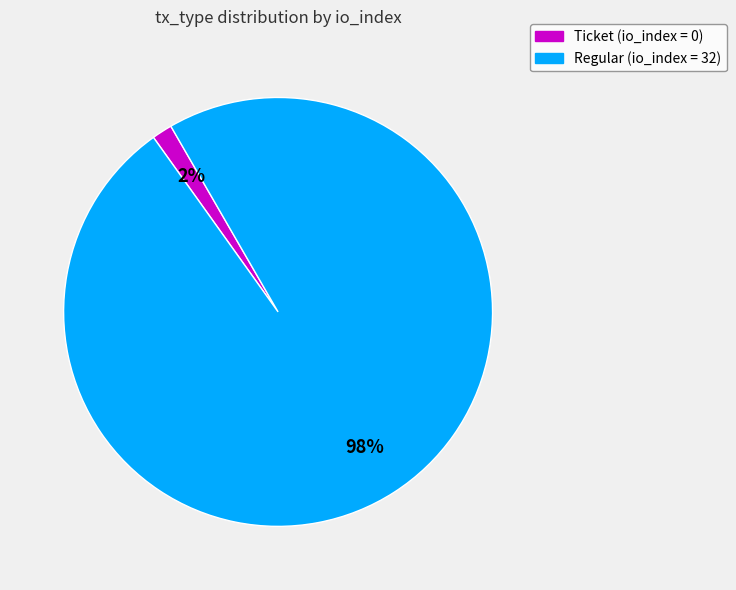

What is the majority slice?

Regular (io_index = 32)